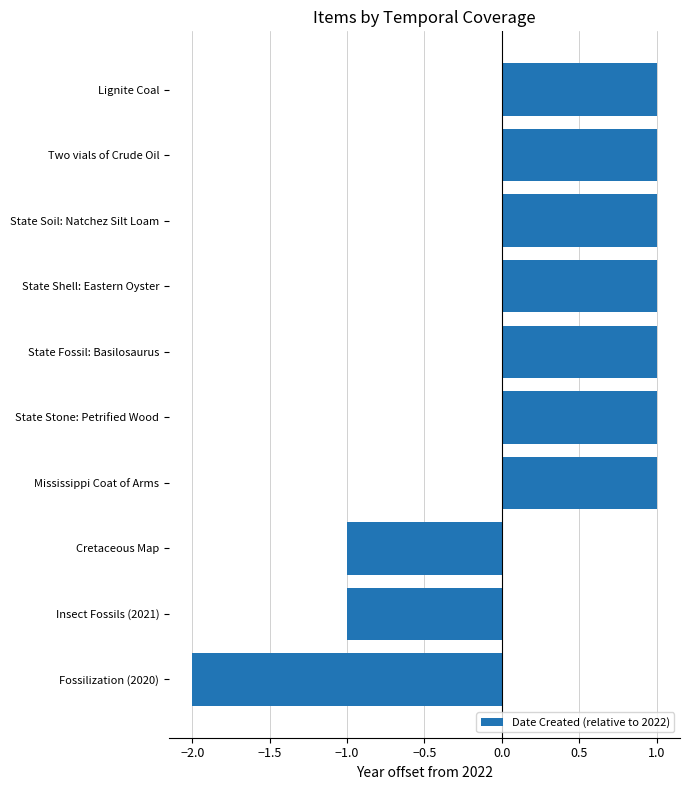

How many categories are shown in the chart?

10